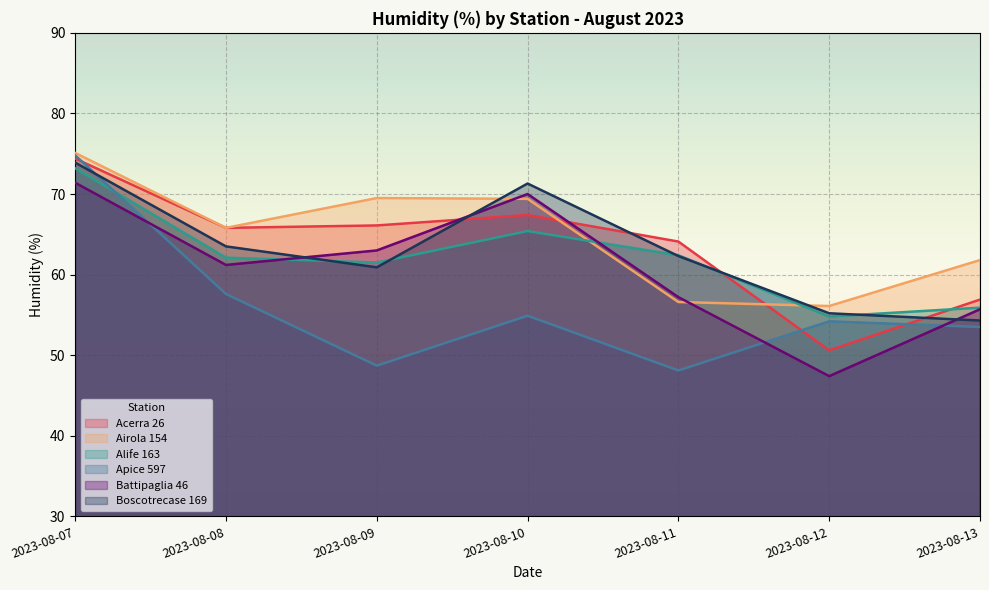

At how many categories does at least one series exceed 74?

1